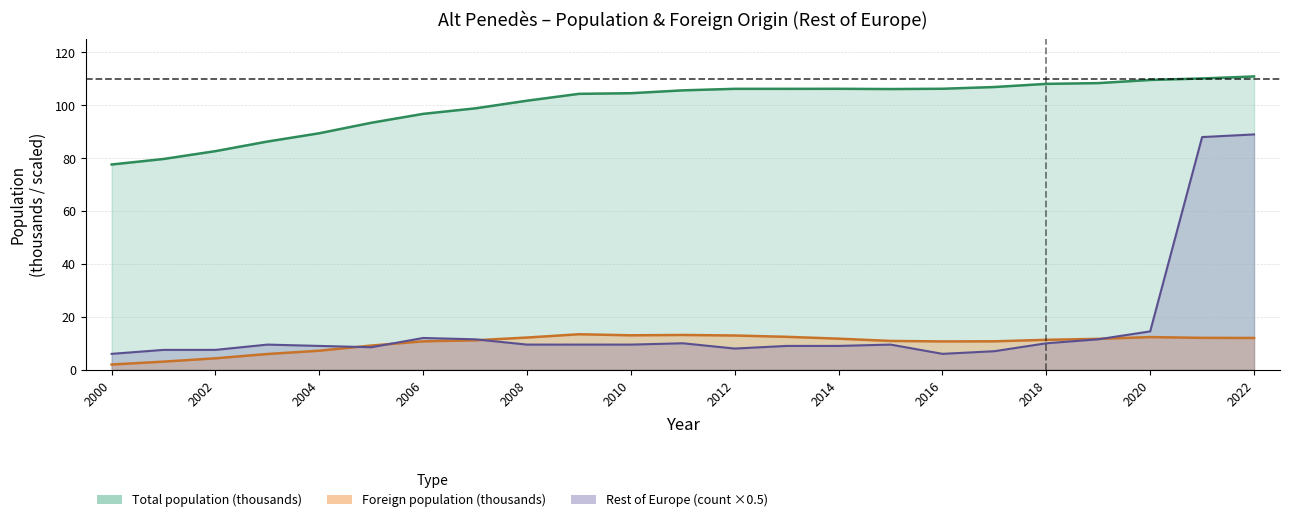

What value does the Total population (thousands) series have at 2004?

89.4